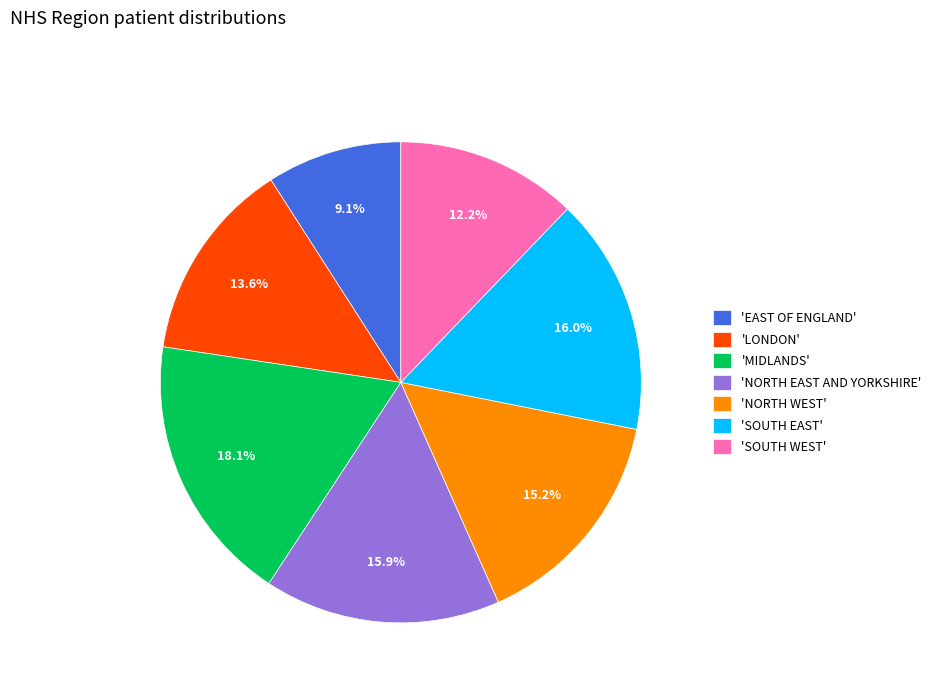

Combined, do 'LONDON' and 'EAST OF ENGLAND' account for over 50%?

No